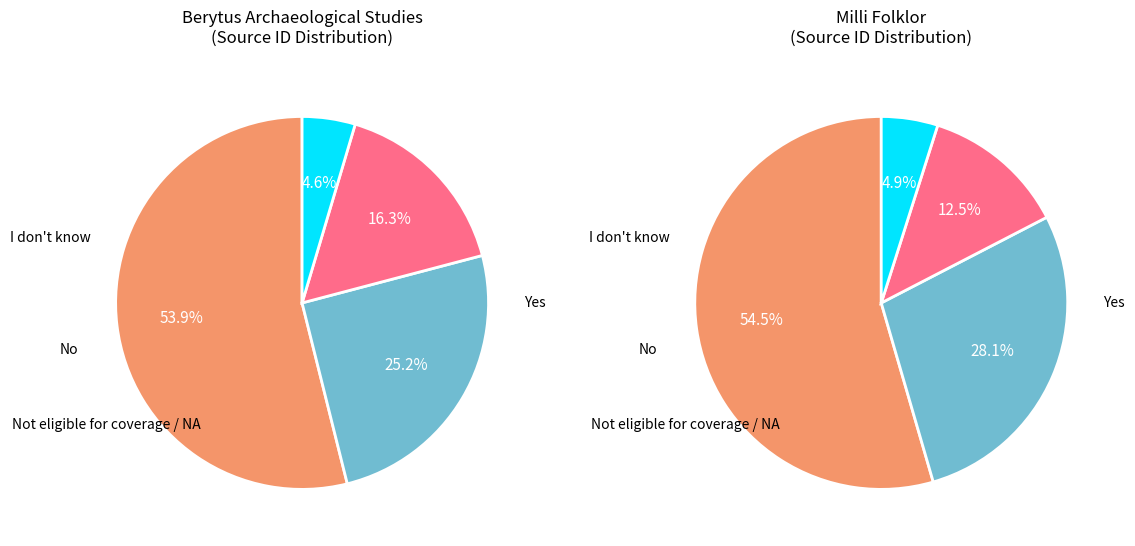

Combined, do Milli Folklor and Berytus Archaeological Studies account for over 50%?

Yes